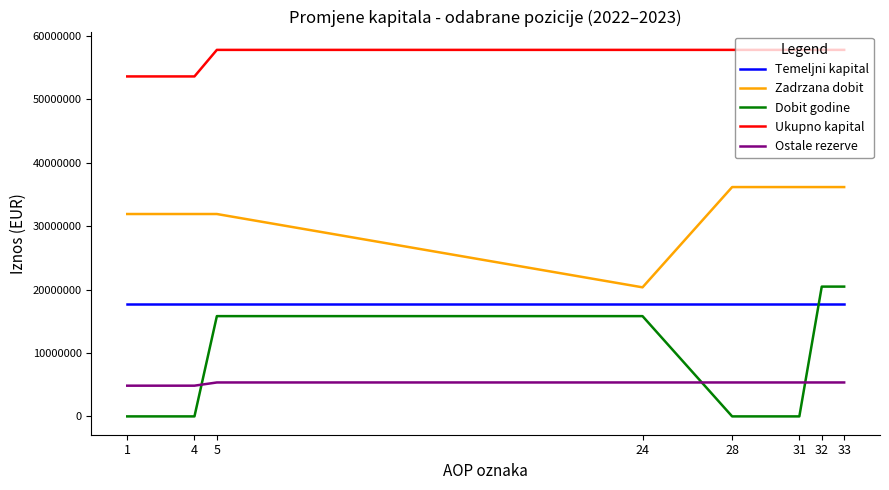

Between 28 and 32, which series saw the biggest shift?

Dobit godine